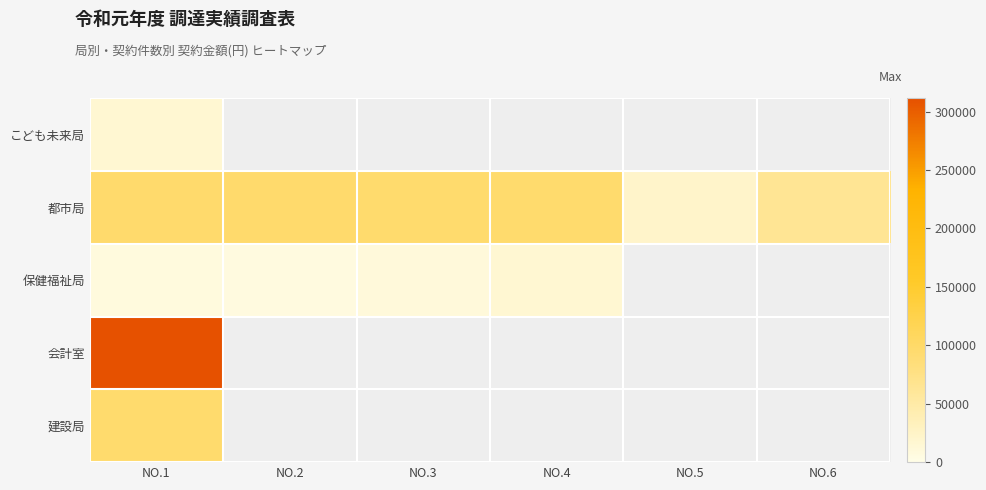

How many categories are shown in the chart?

6